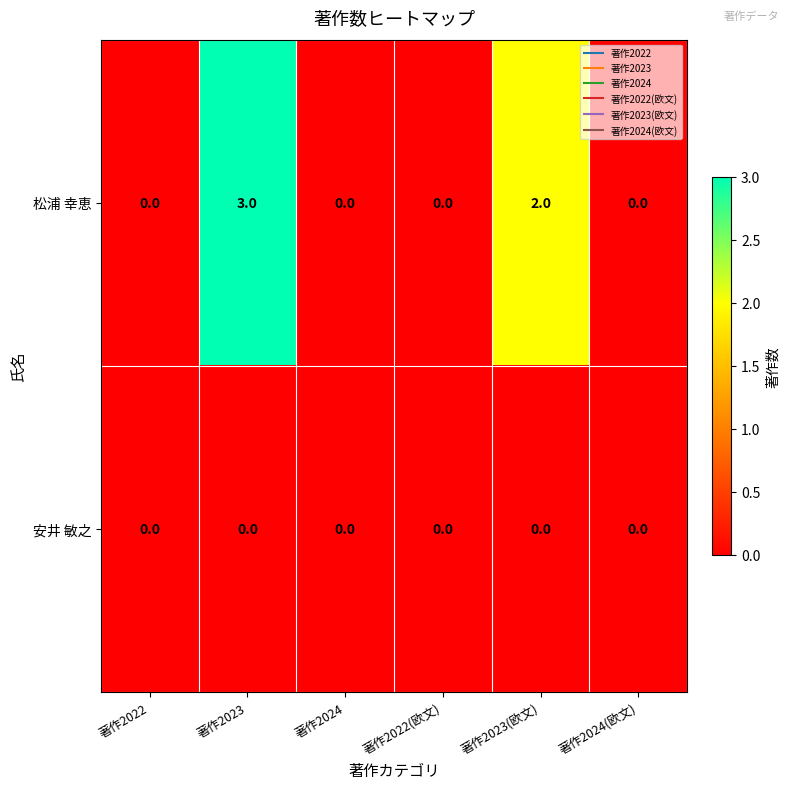

Reading left to right, transcribe all the data shown in this chart.

松浦 幸恵: 0	3	0	0	2	0
安井 敏之: 0	0	0	0	0	0